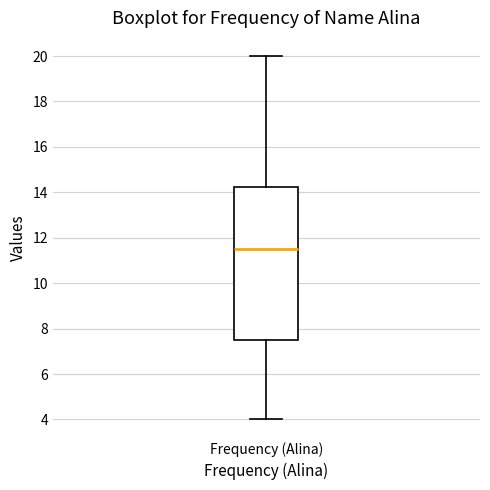

Where does the upper whisker of the box for Frequency (Alina) end on the y-axis? The values are not printed on the chart, so give them approximately, as read against the axis.

20.0